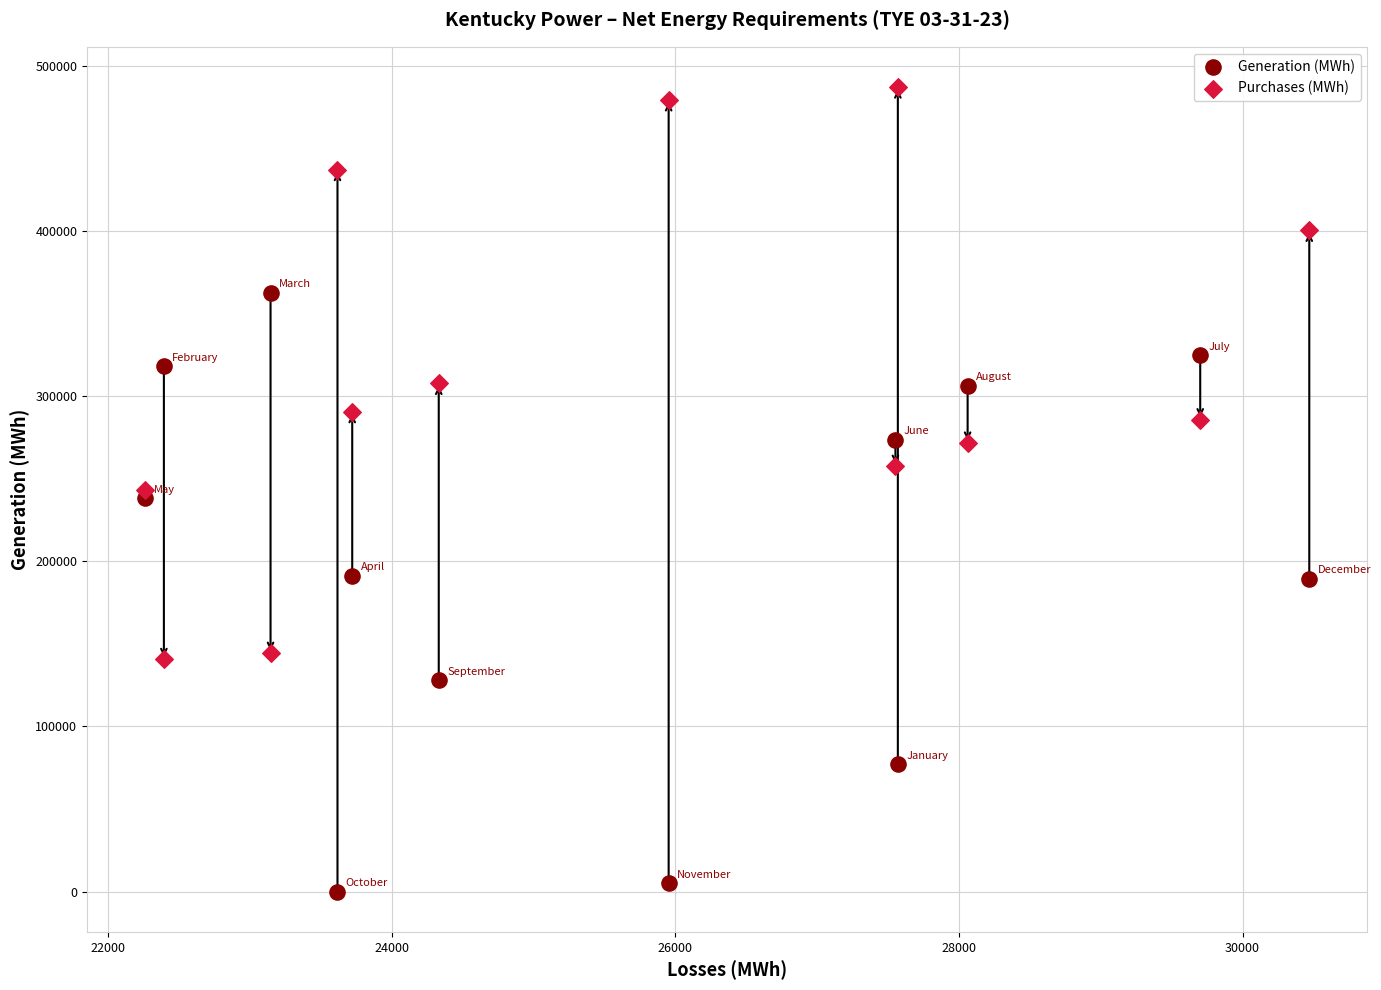

Which series contains the lowest Y value?

Generation (MWh)